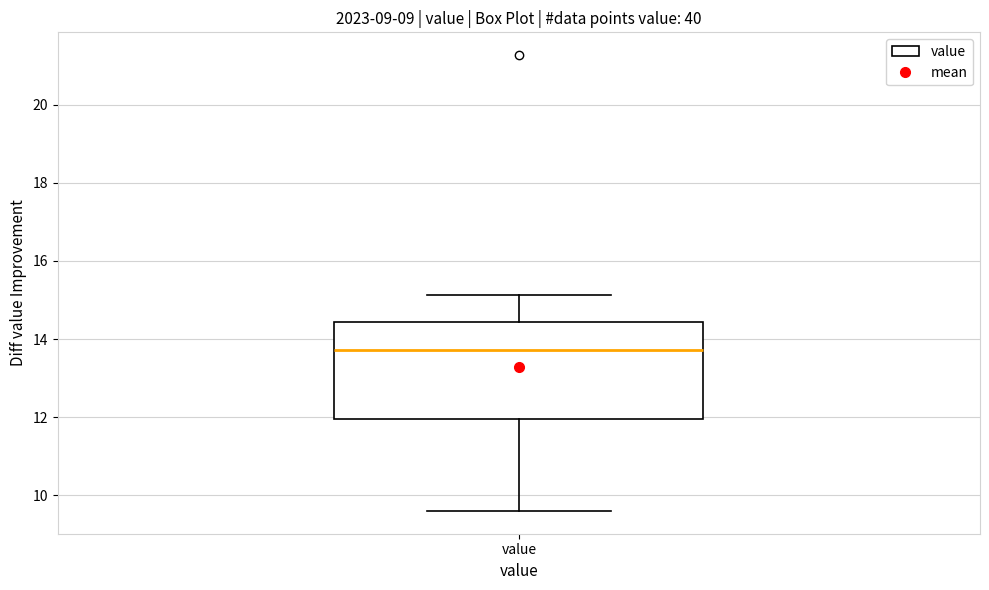

Read this box plot against the y-axis: the position of the median line, the range covered by the box, and the ends of both whiskers. The values are not printed on the chart, so give them approximately, as read against the axis.

median 13.8, box 12.0 to 14.4, whiskers 9.6 to 15.2